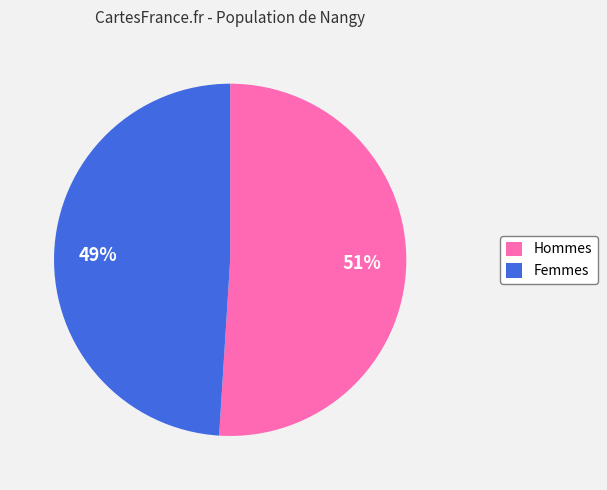

Is the sum of Femmes and Hommes greater than half?

Yes